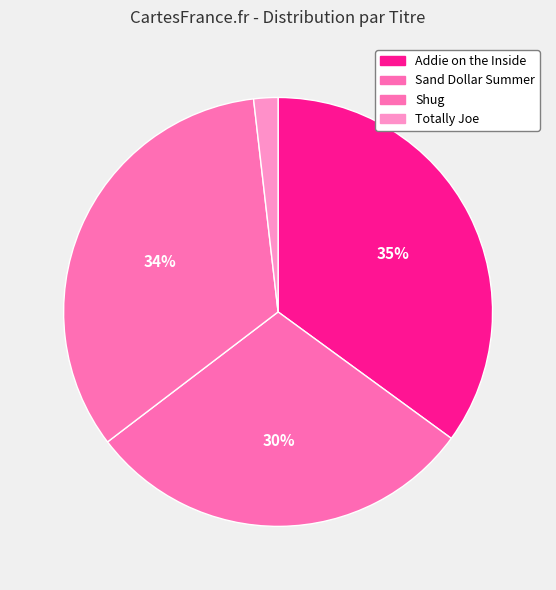

To the nearest percent, what portion does Addie on the Inside represent?

35%